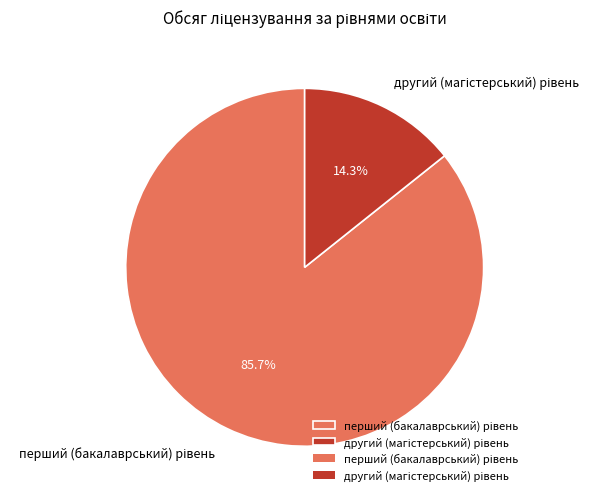

Is there any slice that represents more than half of the pie?

Yes